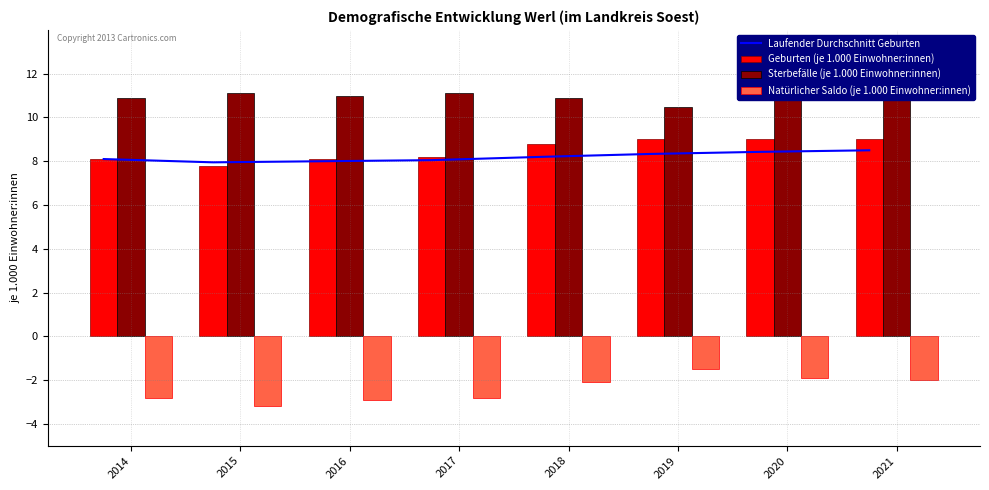

Which series has the largest range (max minus min)?

Natürlicher Saldo (je 1.000 Einwohner:innen)